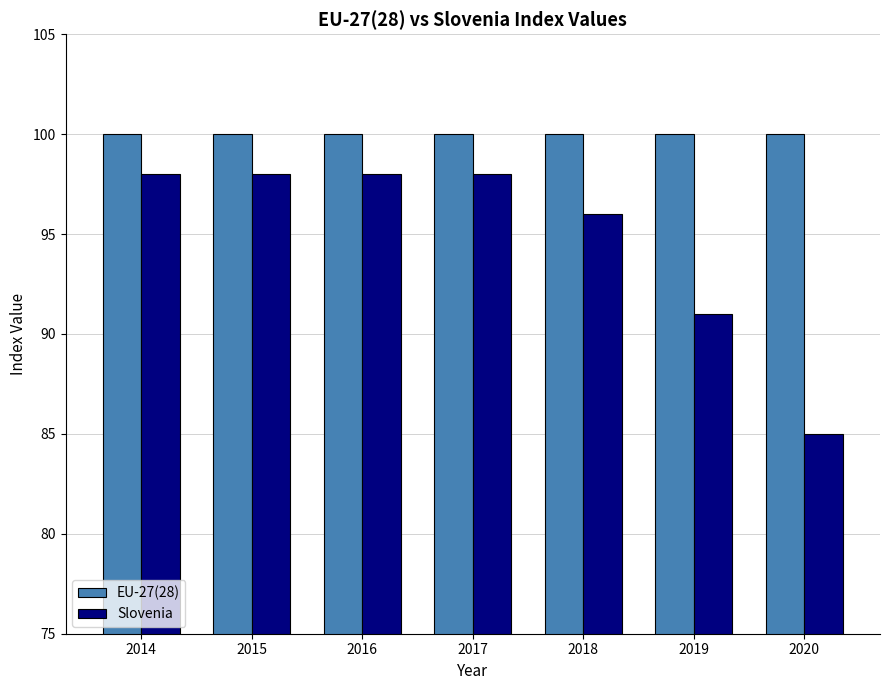

How many data points in Slovenia are less than 98?

3